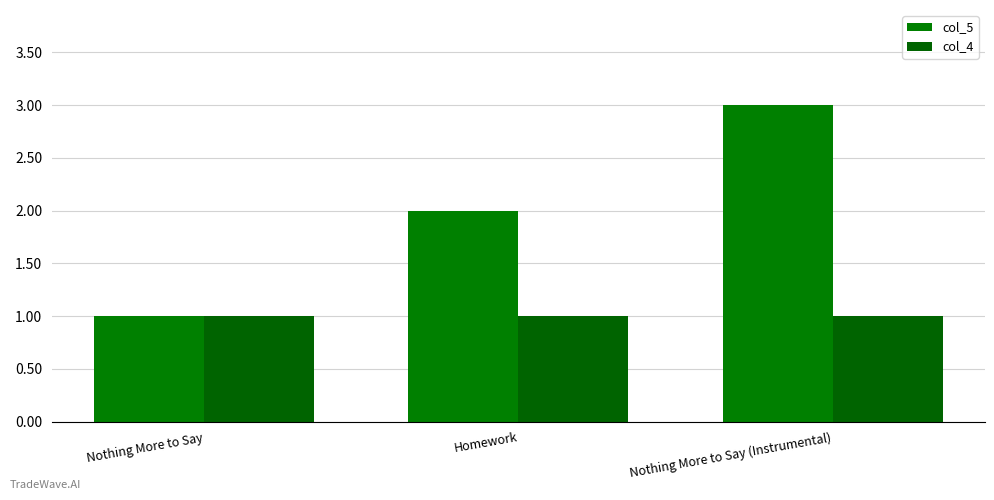

Rank the series by their average value, from highest to lowest.

col_5, col_4